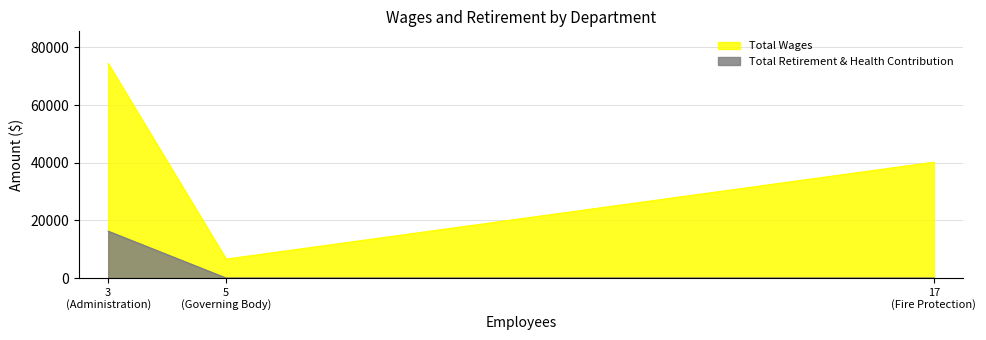

Which series has the widest spread of values?

Total Wages